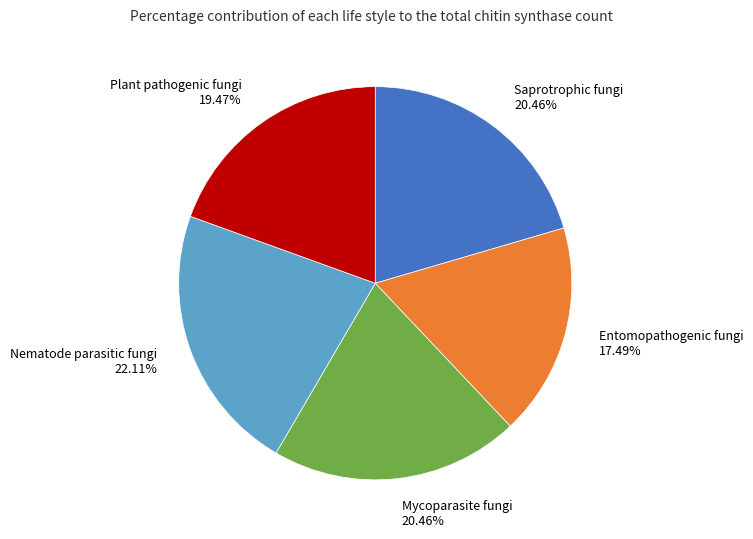

Is there a majority slice in this chart?

No